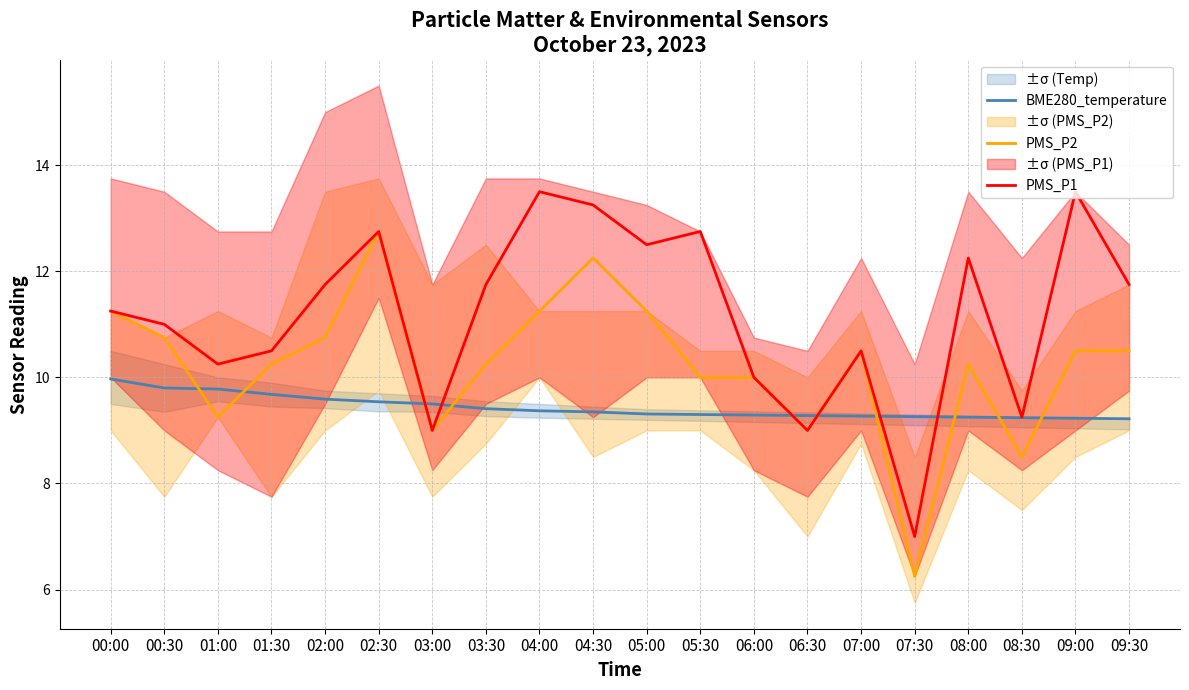

How many interior local valleys does the PMS_P1 series have?

6